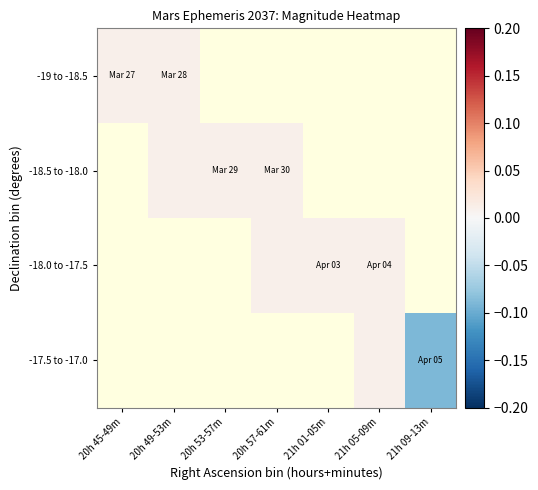

At which category does the chart reach its peak across all series?

20h 45-49m